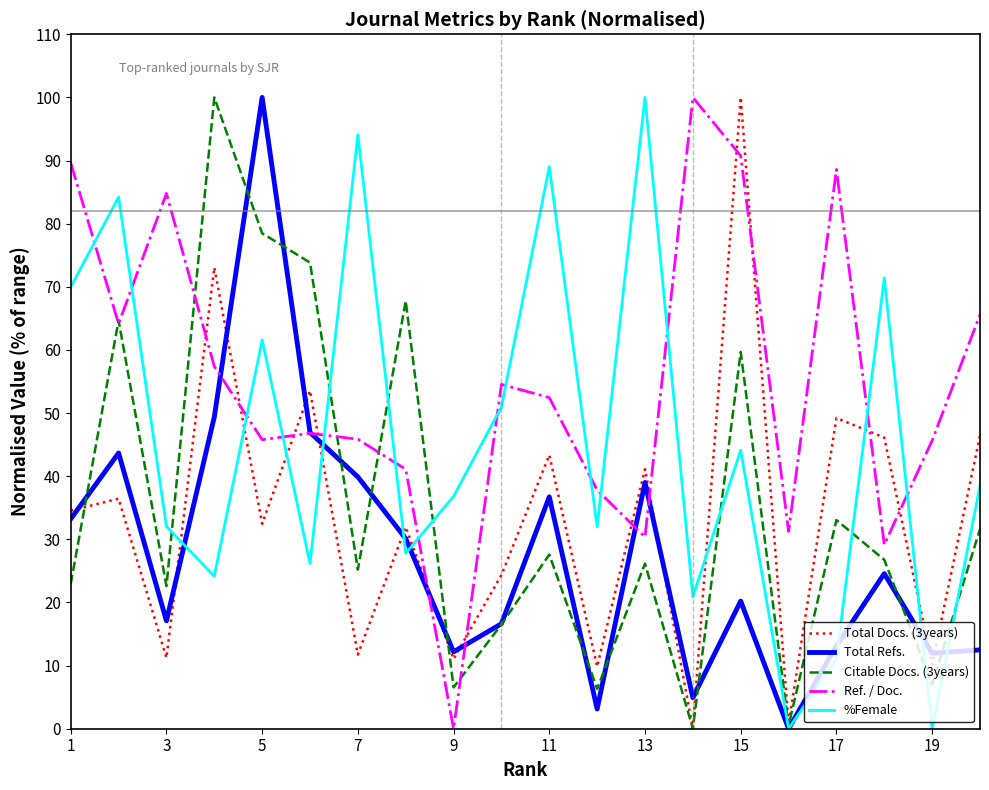

After their last crossing, which series has the higher values: Ref. / Doc. or %Female?

Ref. / Doc.